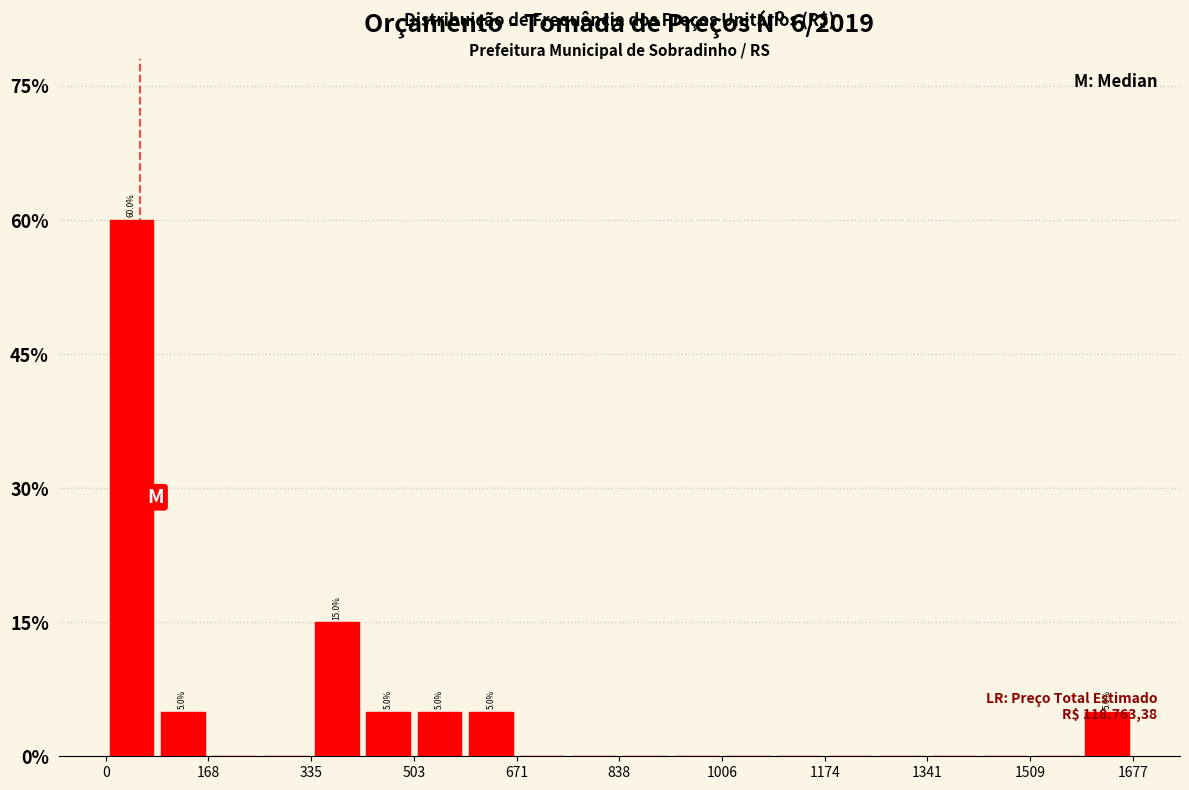

Which range on the x-axis has the tallest bar?

0 to 80